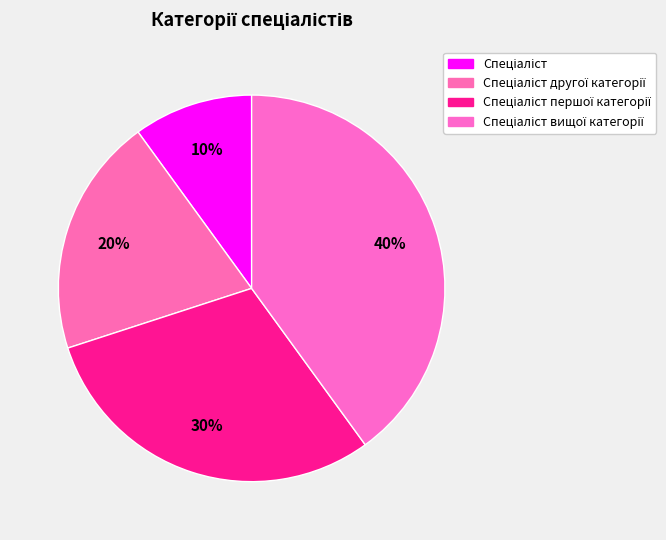

To the nearest percent, what is the difference between the largest and smallest slice percentages?

30%